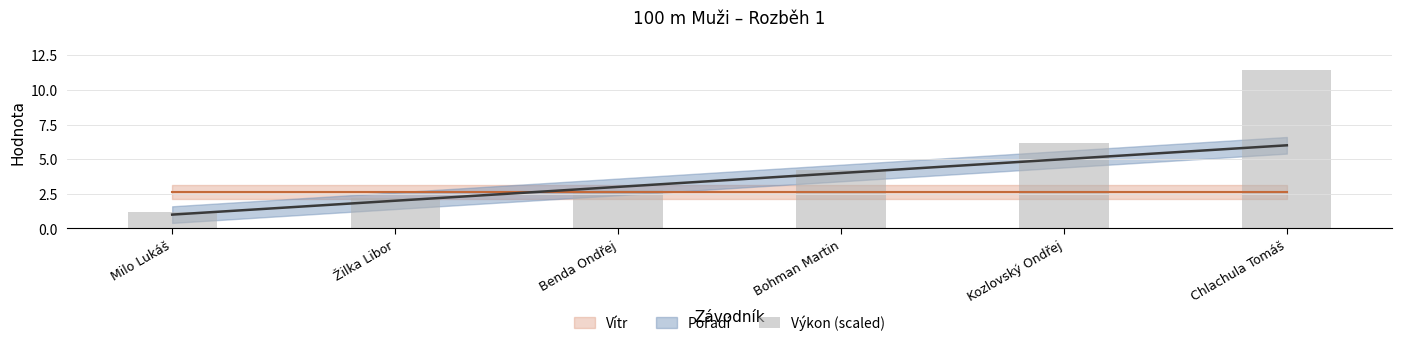

At which category does the chart reach its peak across all series?

Chlachula Tomáš